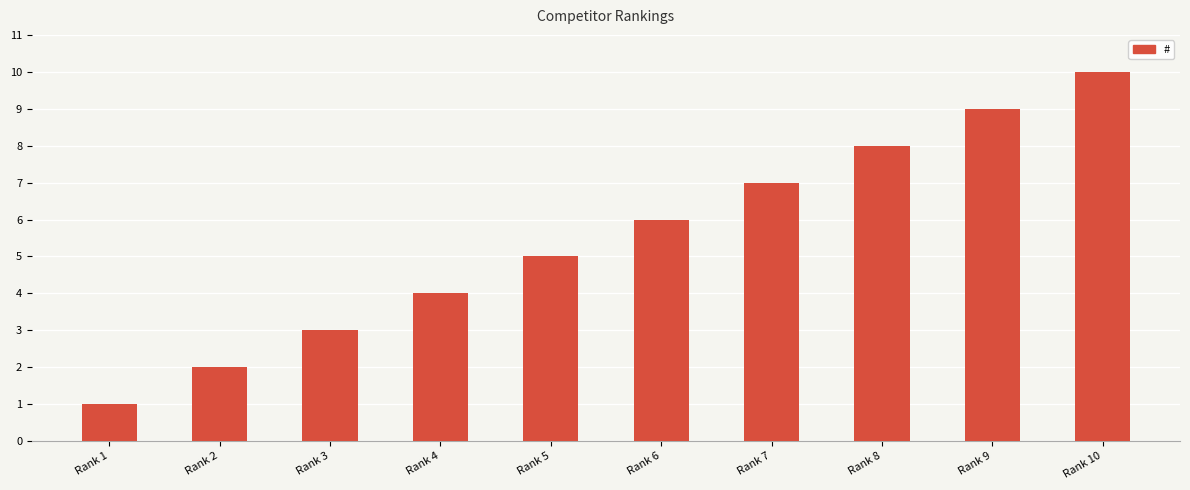

List the labels in order of value, smallest first.

Rank 1, Rank 2, Rank 3, Rank 4, Rank 5, Rank 6, Rank 7, Rank 8, Rank 9, Rank 10